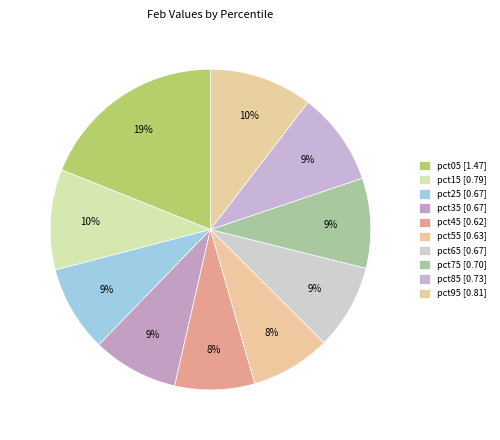

What is the change in value from pct45 to pct75?

+0.1